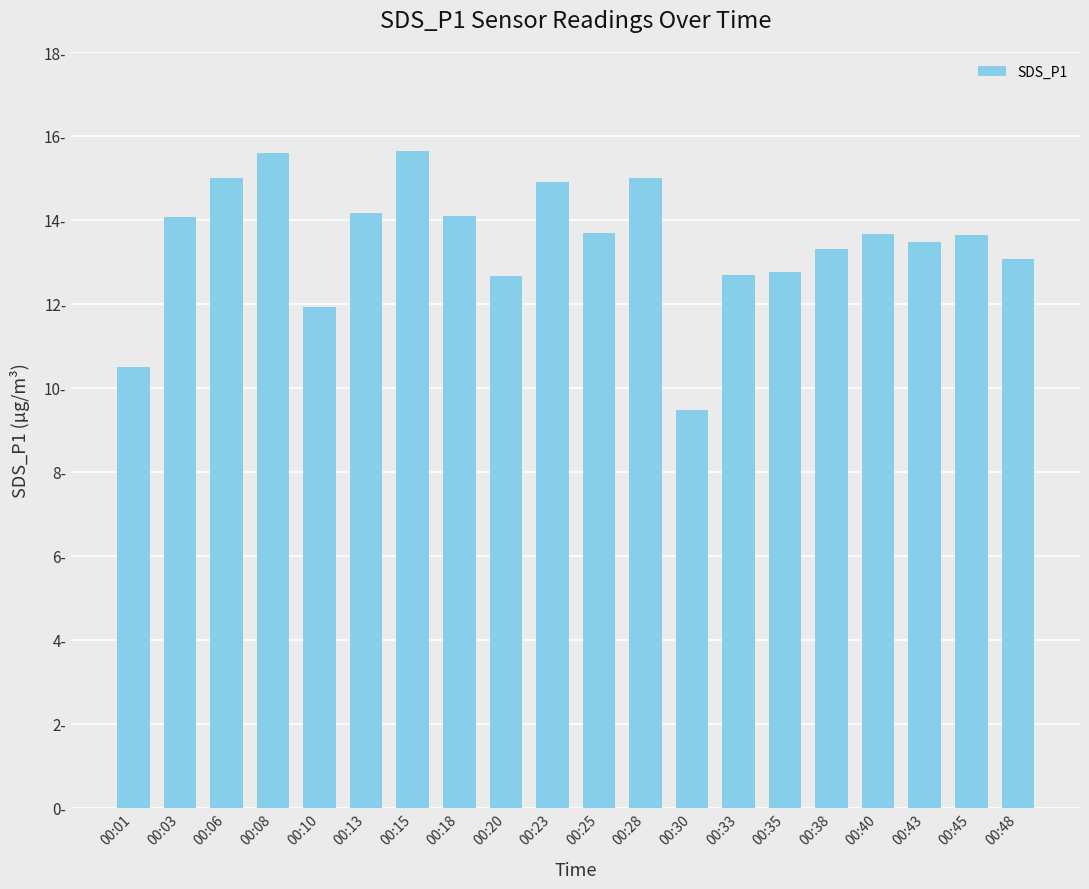

Does the chart contain any negative values?

No